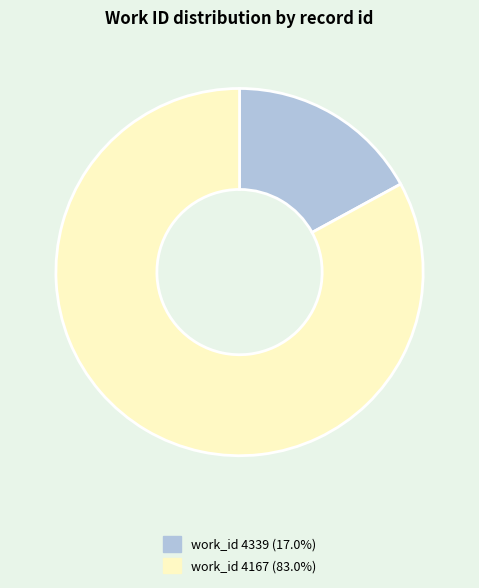

How many slices are in this pie chart?

2